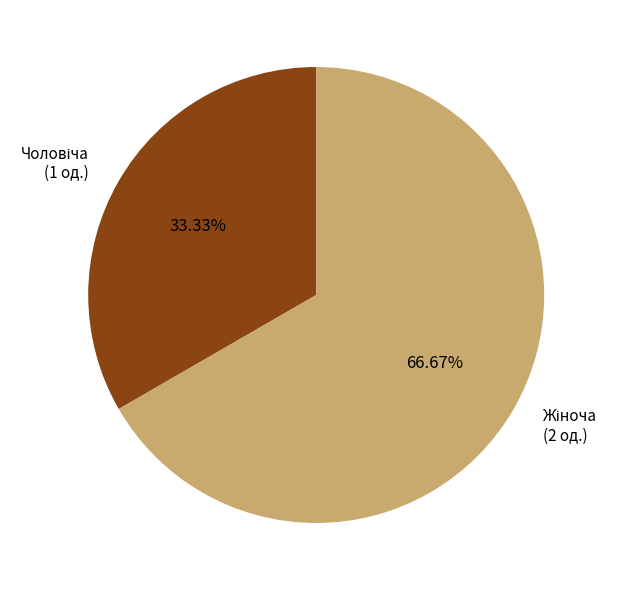

Is there a majority slice in this chart?

Yes